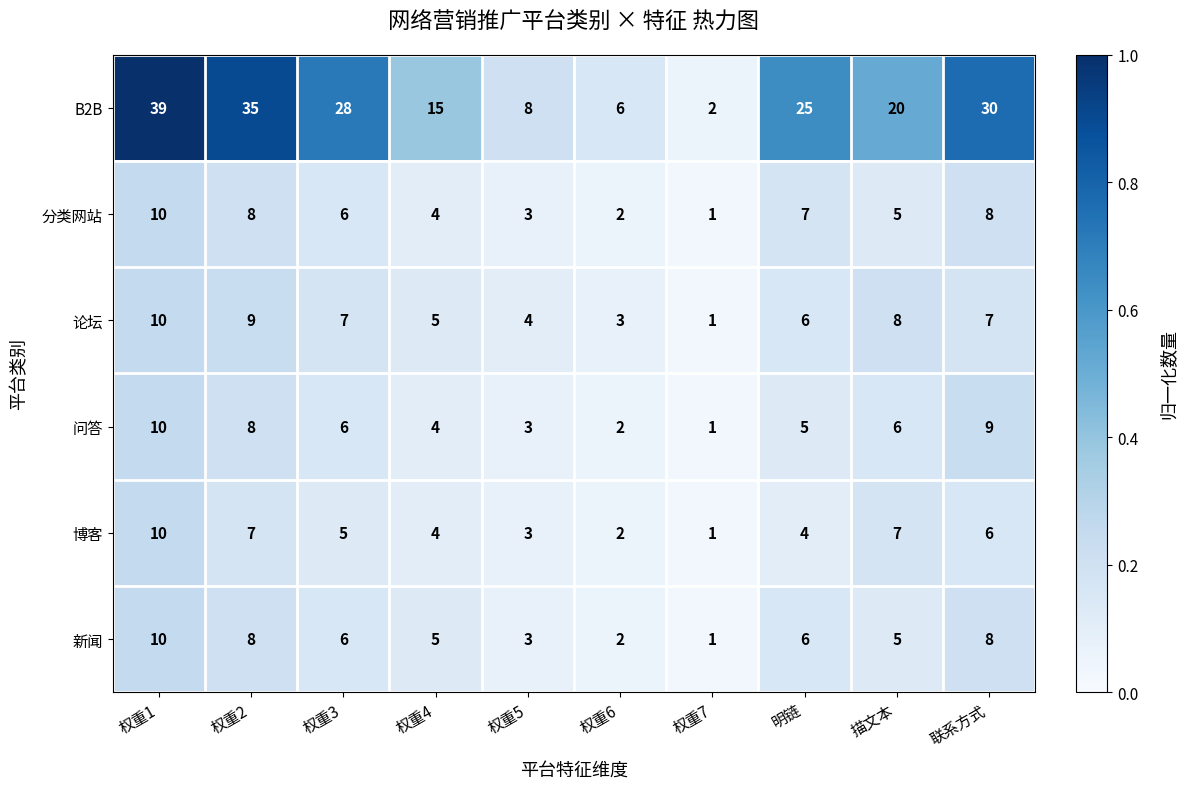

The 分类网站 series shows 3 at 权重5. True or false?

True